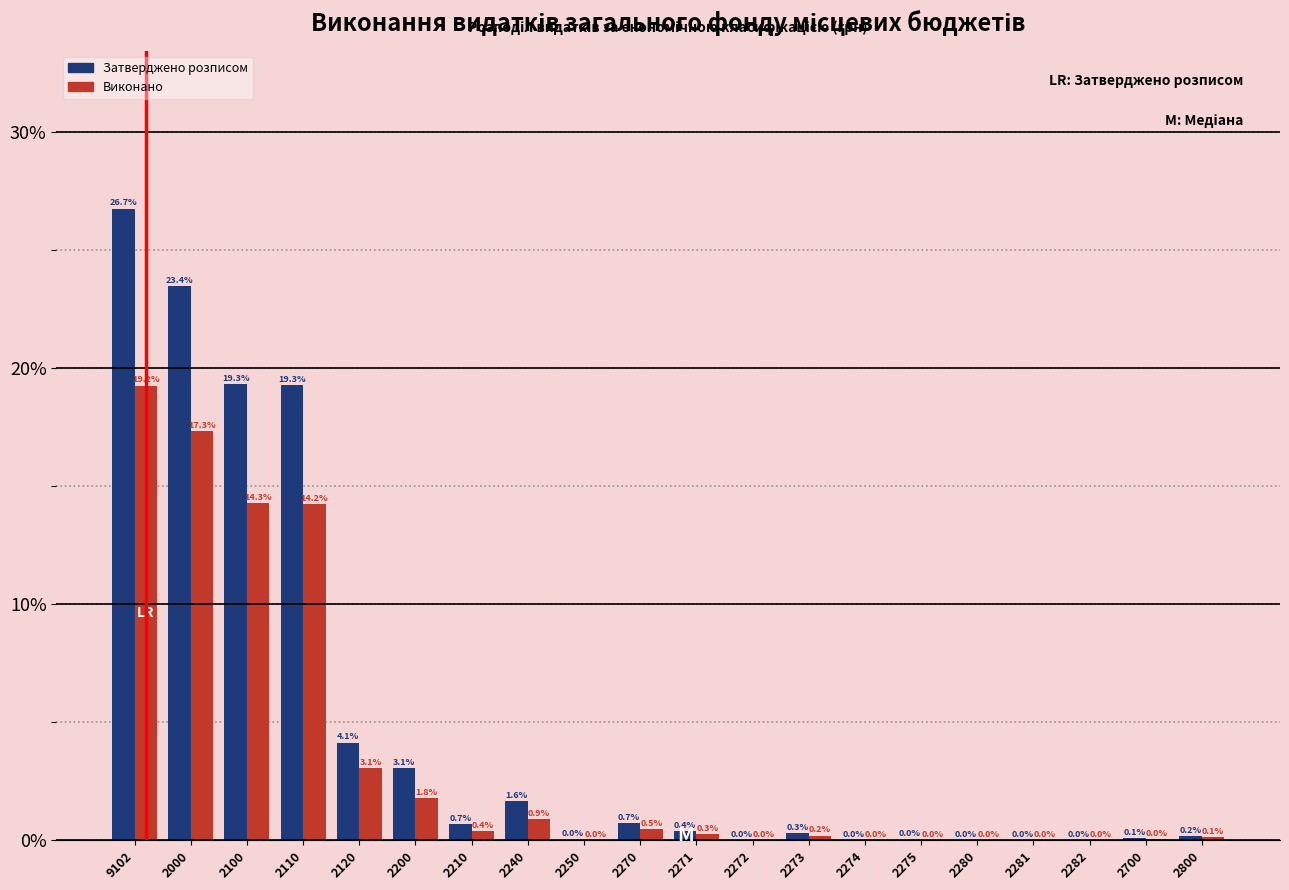

Is it true that Виконано equals 0.0 at 2272?

True